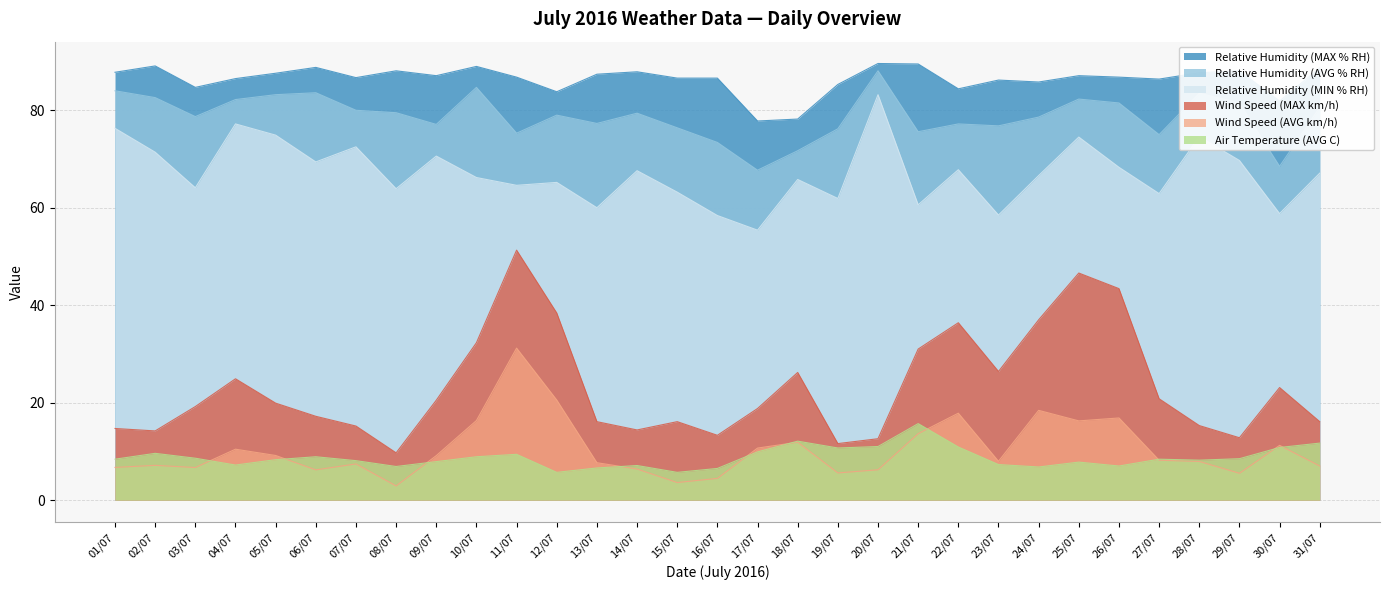

Reading right to left, extract all data points from this chart.

Relative Humidity (MAX % RH): 31/07=88.7	30/07=81.9	29/07=88.1	28/07=87.7	27/07=86.4	26/07=86.8	25/07=87.1	24/07=85.8	23/07=86.2	22/07=84.4	21/07=89.5	20/07=89.6	19/07=85.3	18/07=78.2	17/07=77.8	16/07=86.6	15/07=86.6	14/07=87.9	13/07=87.4	12/07=83.8	11/07=86.8	10/07=89.0	09/07=87.1	08/07=88.1	07/07=86.7	06/07=88.8	05/07=87.6	04/07=86.5	03/07=84.7	02/07=89.1	01/07=87.8
Relative Humidity (AVG % RH): 31/07=80.6	30/07=68.5	29/07=81.5	28/07=83.5	27/07=75.0	26/07=81.5	25/07=82.3	24/07=78.6	23/07=76.8	22/07=77.2	21/07=75.6	20/07=88.1	19/07=76.2	18/07=71.7	17/07=67.7	16/07=73.4	15/07=76.4	14/07=79.4	13/07=77.3	12/07=79.0	11/07=75.3	10/07=84.7	09/07=77.1	08/07=79.5	07/07=80.0	06/07=83.6	05/07=83.2	04/07=82.2	03/07=78.7	02/07=82.6	01/07=84.0
Relative Humidity (MIN % RH): 31/07=67.1	30/07=58.8	29/07=69.7	28/07=74.6	27/07=62.9	26/07=68.3	25/07=74.5	24/07=66.6	23/07=58.5	22/07=67.8	21/07=60.6	20/07=83.2	19/07=61.9	18/07=65.8	17/07=55.4	16/07=58.4	15/07=63.2	14/07=67.6	13/07=60.0	12/07=65.2	11/07=64.6	10/07=66.2	09/07=70.6	08/07=63.9	07/07=72.5	06/07=69.4	05/07=74.9	04/07=77.2	03/07=64.1	02/07=71.4	01/07=76.3
Wind Speed (MAX km/h): 31/07=16.1	30/07=23.1	29/07=12.8	28/07=15.3	27/07=20.8	26/07=43.4	25/07=46.6	24/07=37.0	23/07=26.4	22/07=36.4	21/07=31.0	20/07=12.6	19/07=11.6	18/07=26.2	17/07=18.8	16/07=13.3	15/07=16.1	14/07=14.4	13/07=16.1	12/07=38.4	11/07=51.3	10/07=32.3	09/07=20.5	08/07=9.7	07/07=15.2	06/07=17.2	05/07=19.9	04/07=24.9	03/07=19.2	02/07=14.2	01/07=14.7
Wind Speed (AVG km/h): 31/07=7.0	30/07=11.2	29/07=5.5	28/07=7.9	27/07=8.2	26/07=16.9	25/07=16.3	24/07=18.4	23/07=8.0	22/07=17.8	21/07=13.6	20/07=6.2	19/07=5.6	18/07=11.9	17/07=10.7	16/07=4.5	15/07=3.6	14/07=6.4	13/07=7.7	12/07=20.5	11/07=31.2	10/07=16.3	09/07=9.1	08/07=2.9	07/07=7.4	06/07=6.2	05/07=9.2	04/07=10.4	03/07=6.7	02/07=7.1	01/07=6.7
Air Temperature (AVG C): 31/07=11.7	30/07=10.8	29/07=8.5	28/07=8.2	27/07=8.4	26/07=7.0	25/07=7.8	24/07=6.8	23/07=7.3	22/07=10.9	21/07=15.7	20/07=11.0	19/07=10.7	18/07=12.1	17/07=9.9	16/07=6.5	15/07=5.7	14/07=7.1	13/07=6.6	12/07=5.7	11/07=9.4	10/07=8.9	09/07=7.9	08/07=6.9	07/07=8.1	06/07=8.9	05/07=8.3	04/07=7.2	03/07=8.6	02/07=9.6	01/07=8.4